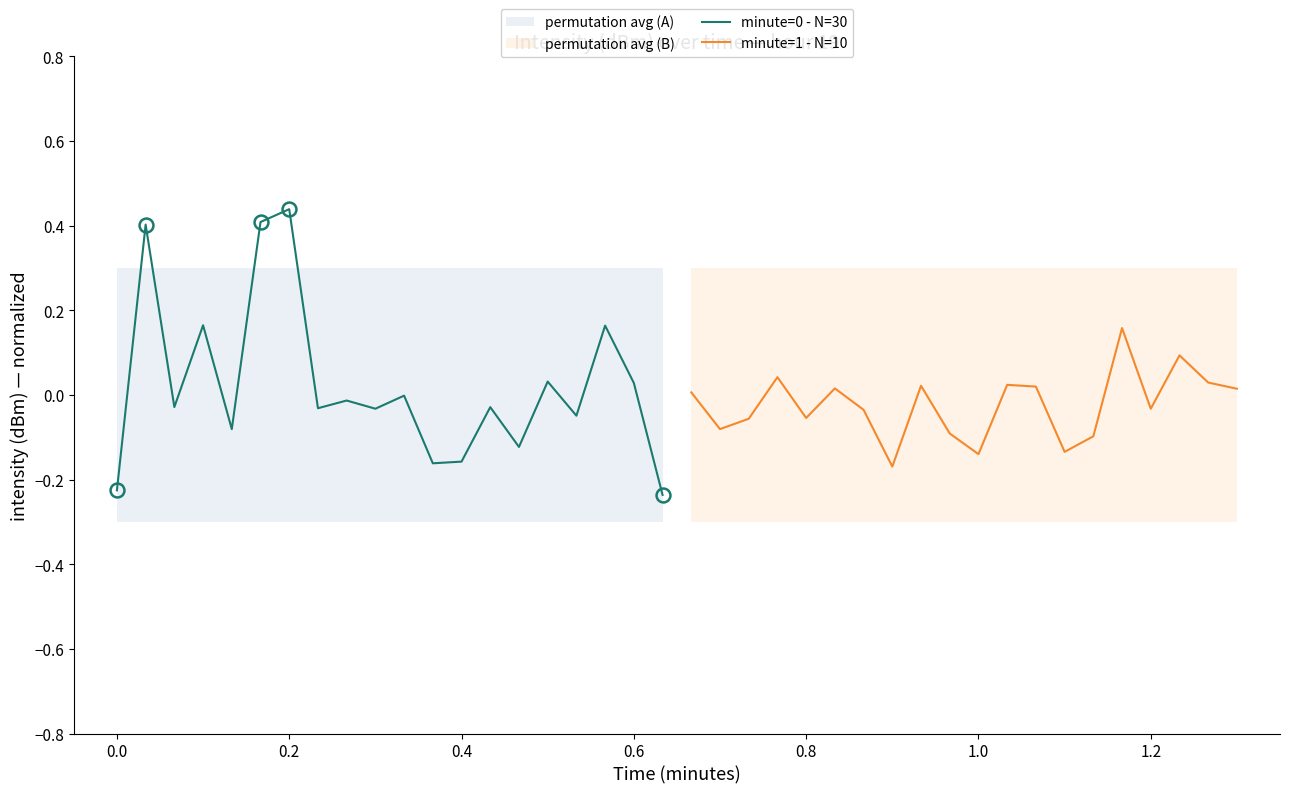

Between 1.0 and 1.4, which is larger?

1.0